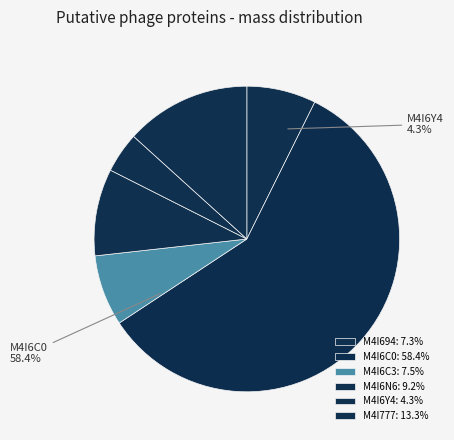

What percentage do M4I6C3 and M4I777 together represent?

20.8%